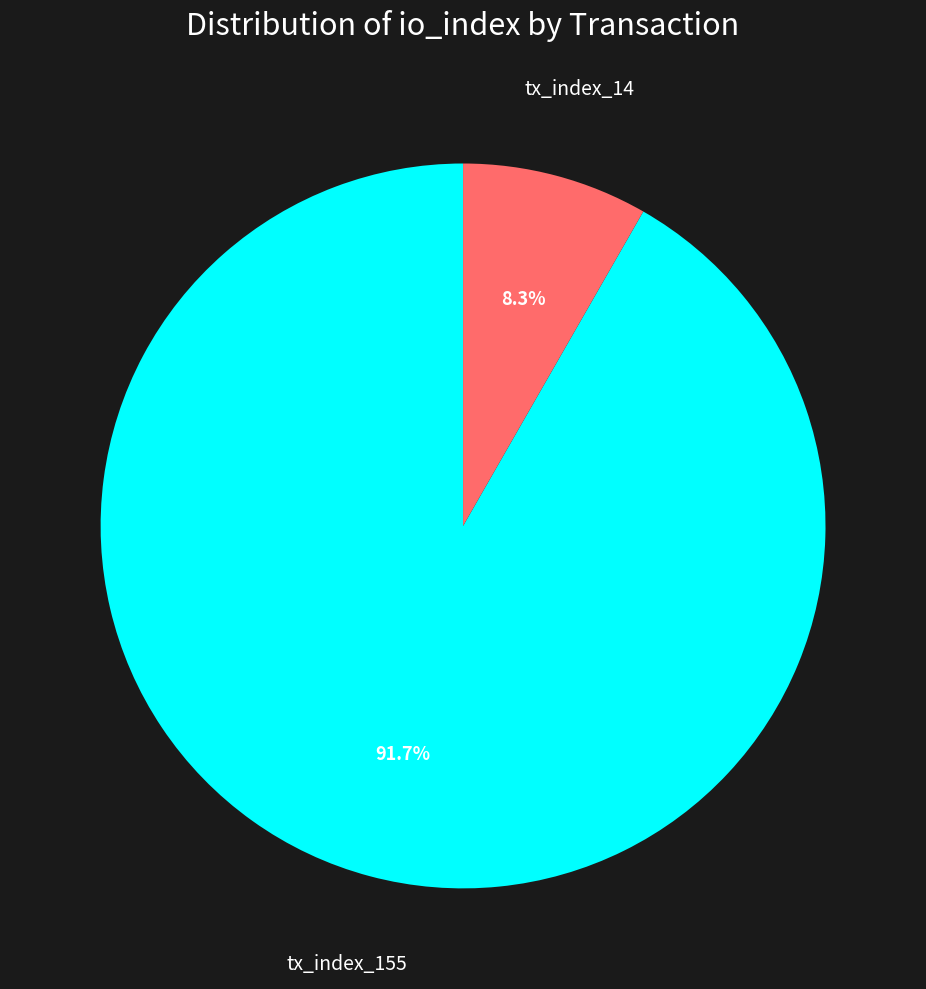

Is there any slice that represents more than half of the pie?

Yes